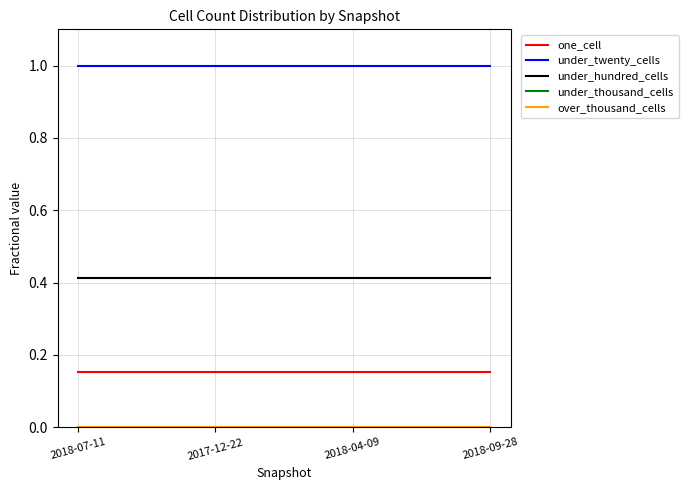

What is the spread (max minus min) of values at 2018-09-28?

1.0